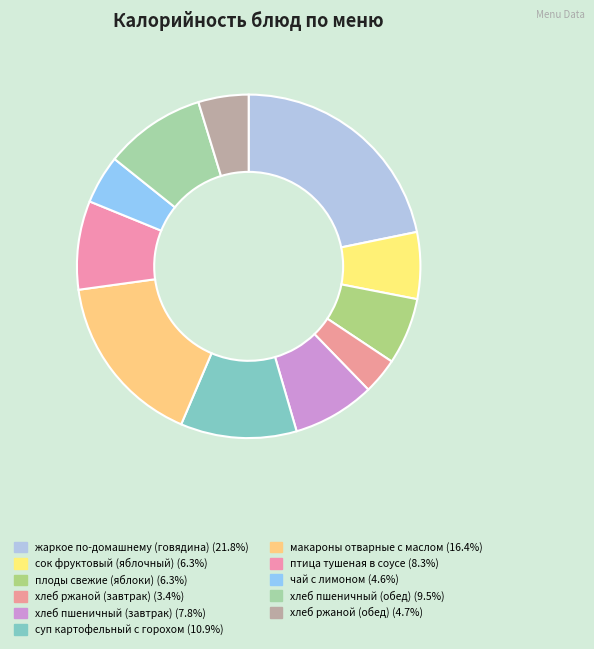

How many slices are in this pie chart?

11